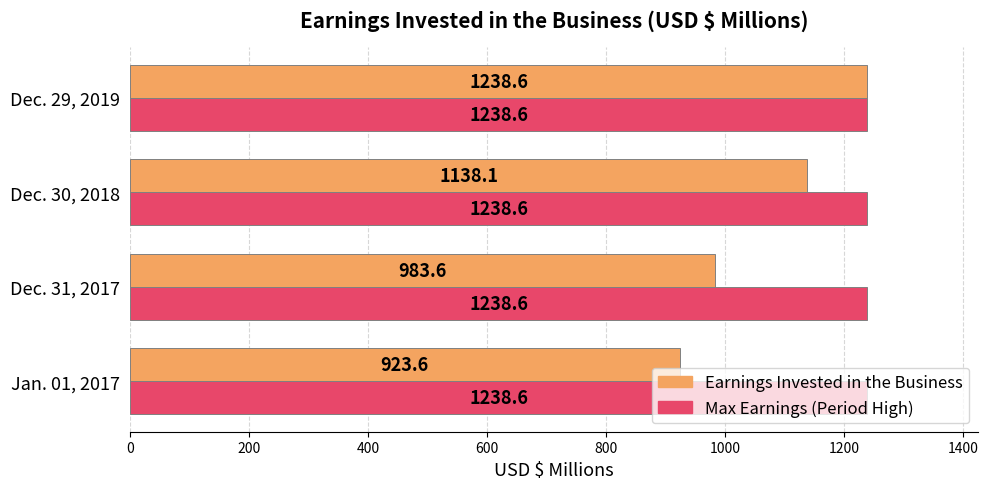

At which category is the sum across all series the highest?

Dec. 29, 2019